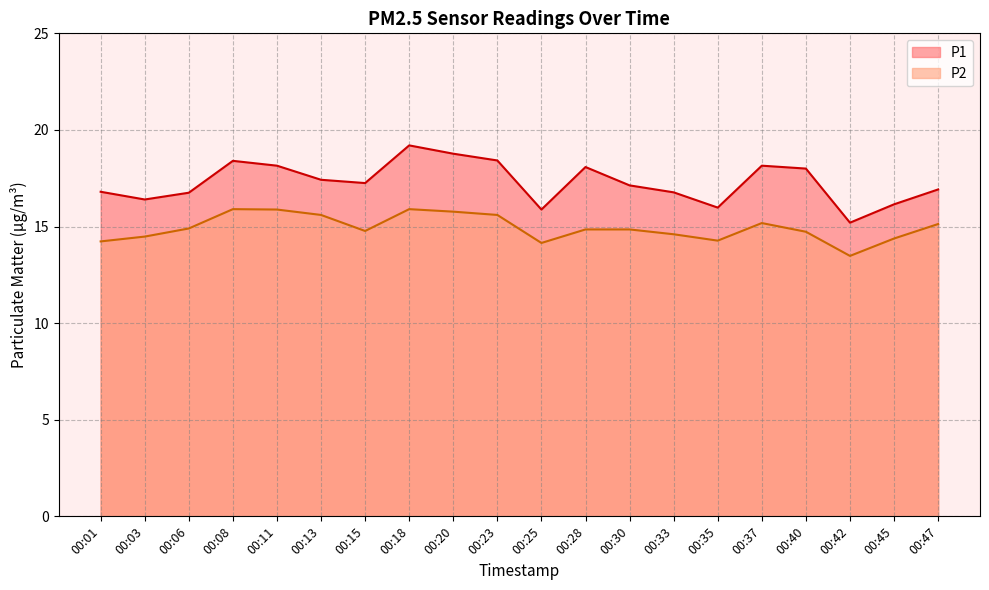

At which label is P2 closest to 14?

00:25